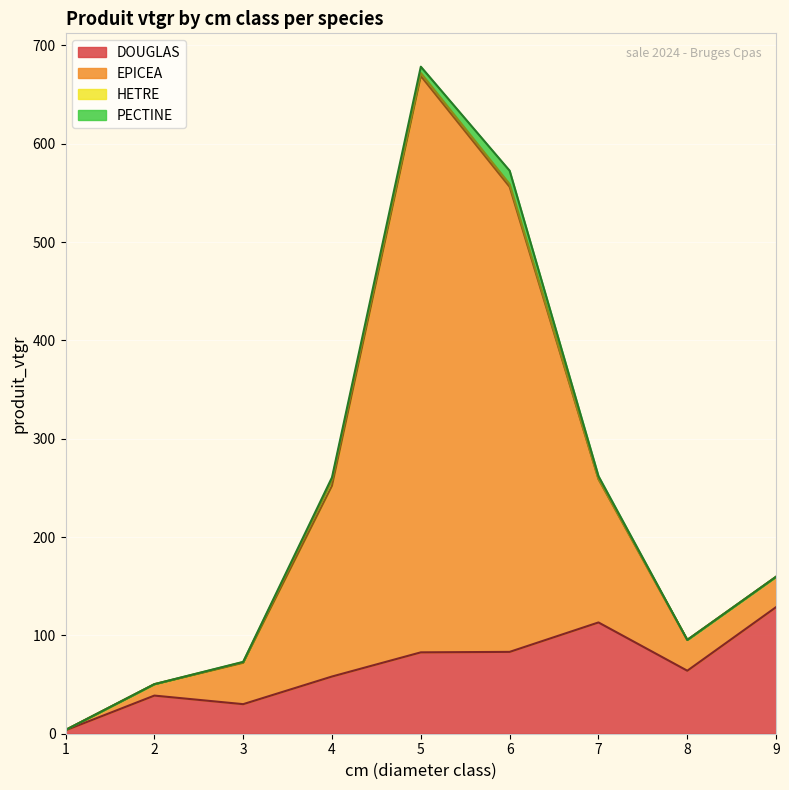

How many interior local valleys does the DOUGLAS series have?

2